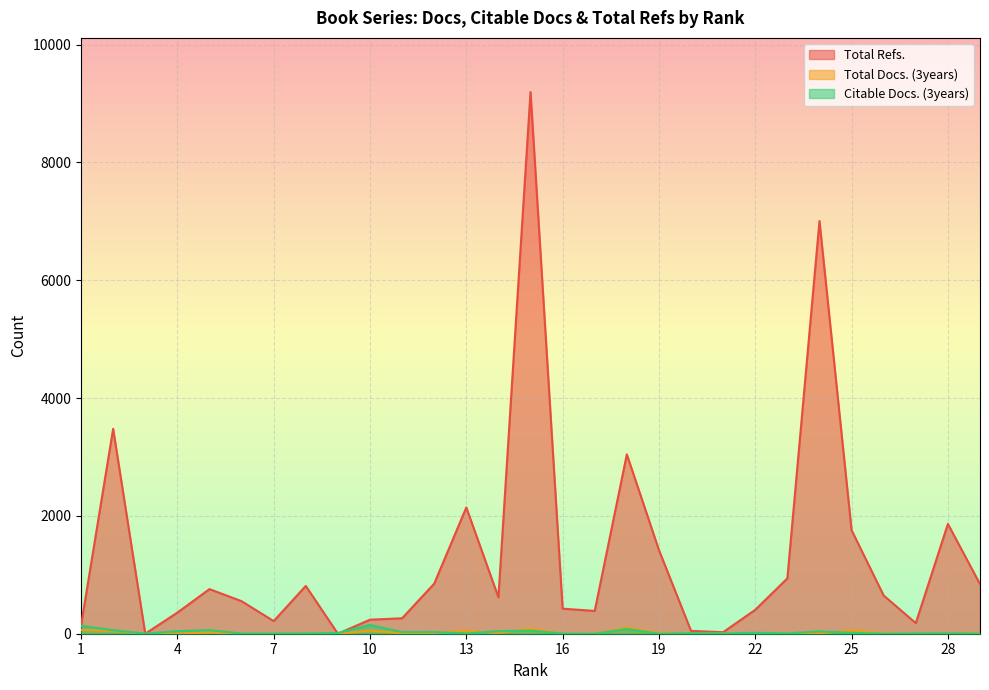

Which label corresponds to the largest value in the chart?

15